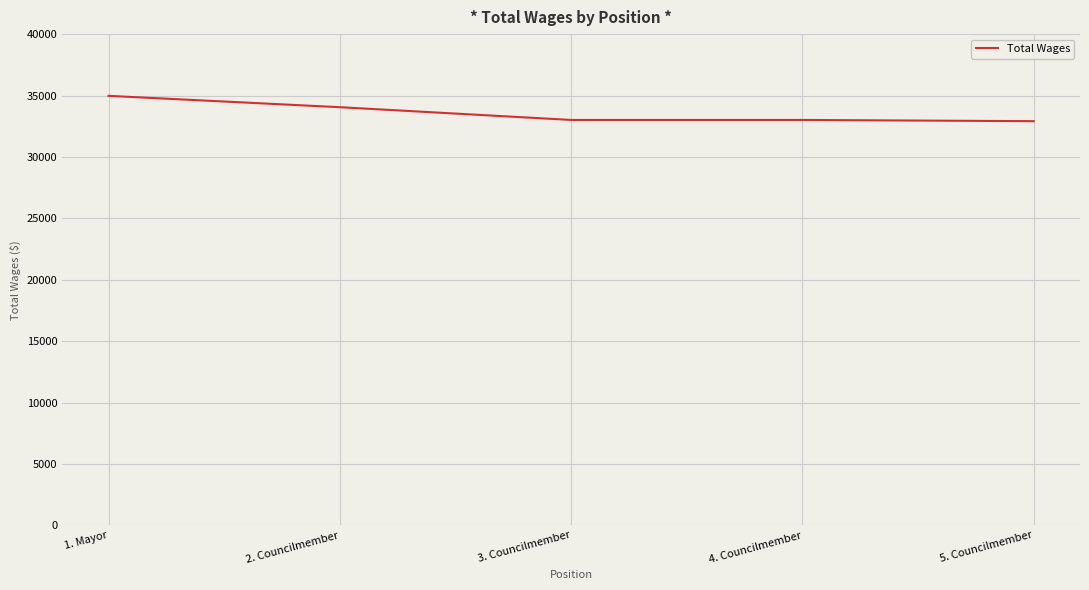

At which category does the chart reach its peak across all series?

1. Mayor